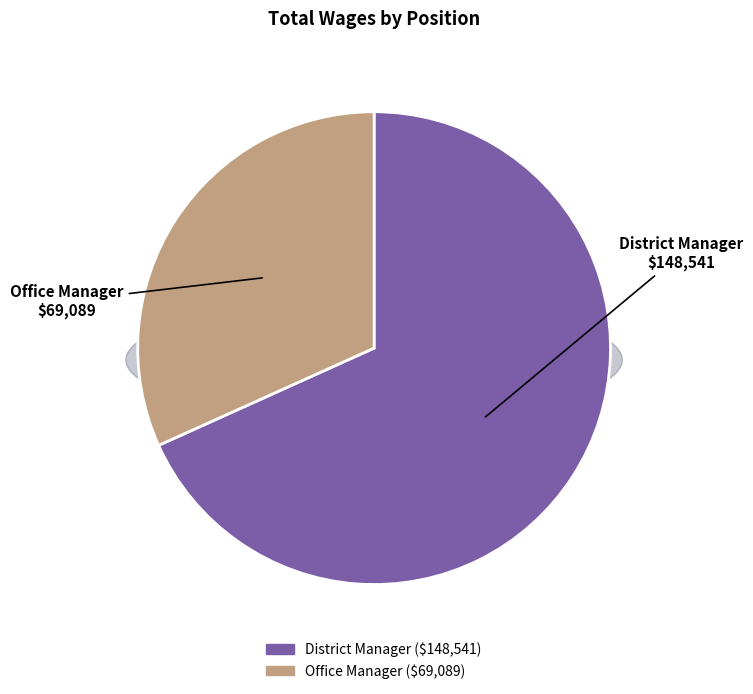

Which has a higher value, Office Manager or District Manager?

District Manager